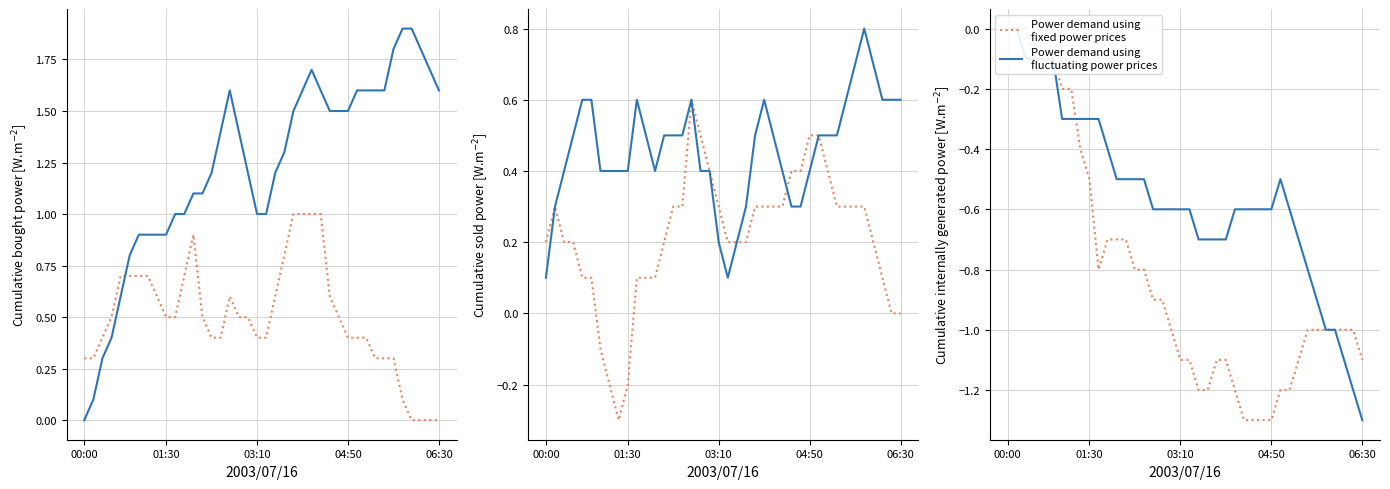

Is this an area chart (filled region under the line)?

No